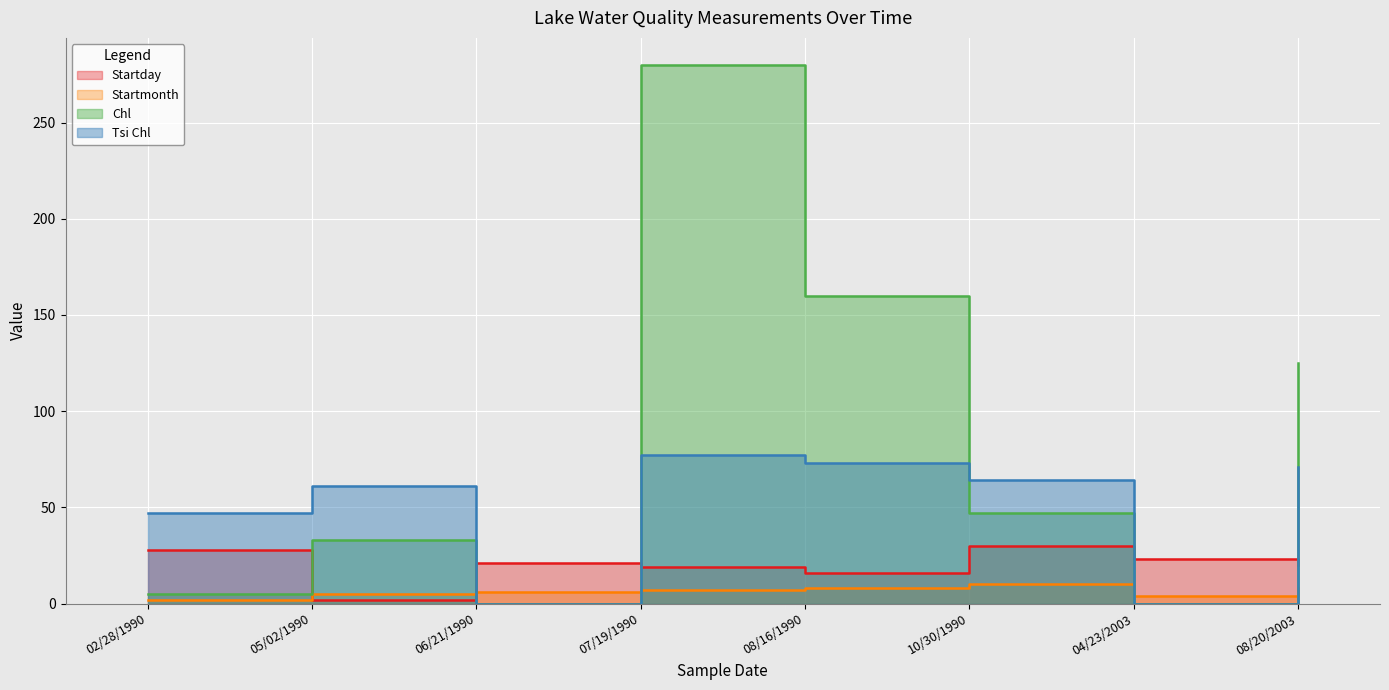

At which category does the chart reach its peak across all series?

07/19/1990